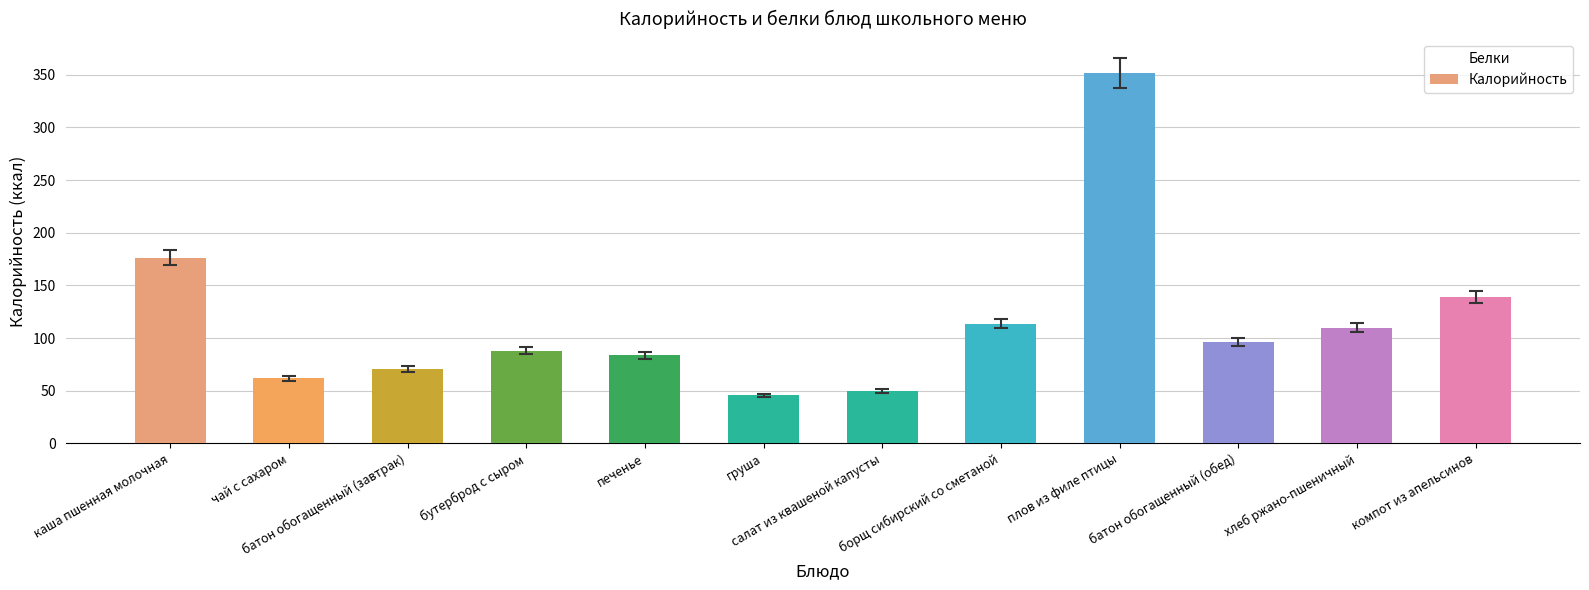

How many categories are shown in the chart?

12